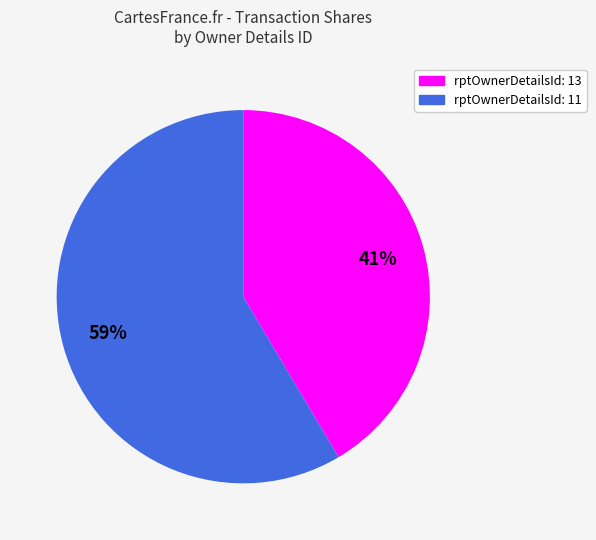

How many segments does this pie chart have?

2